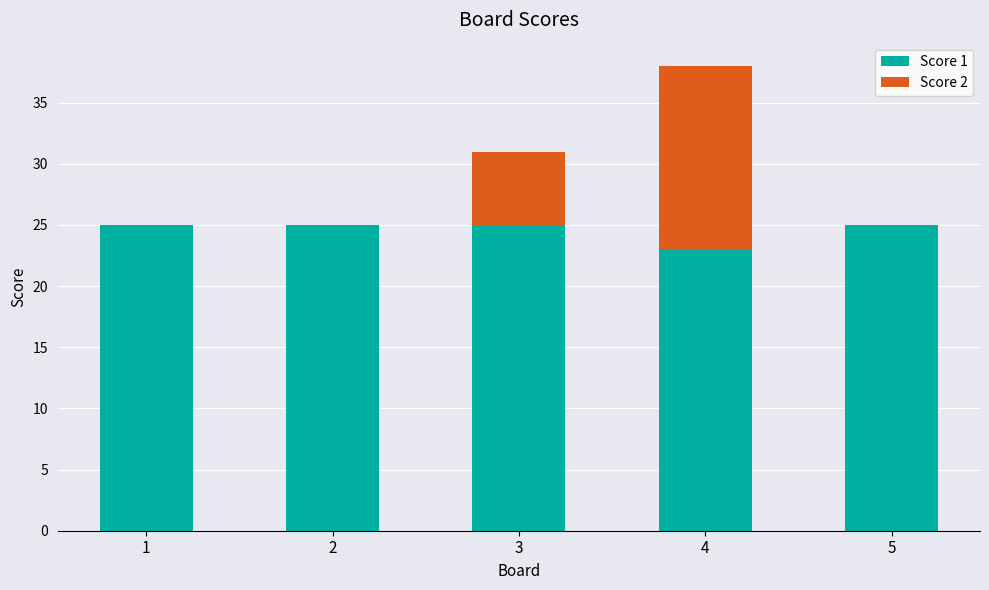

What is the highest value of the Score 1 series?

25